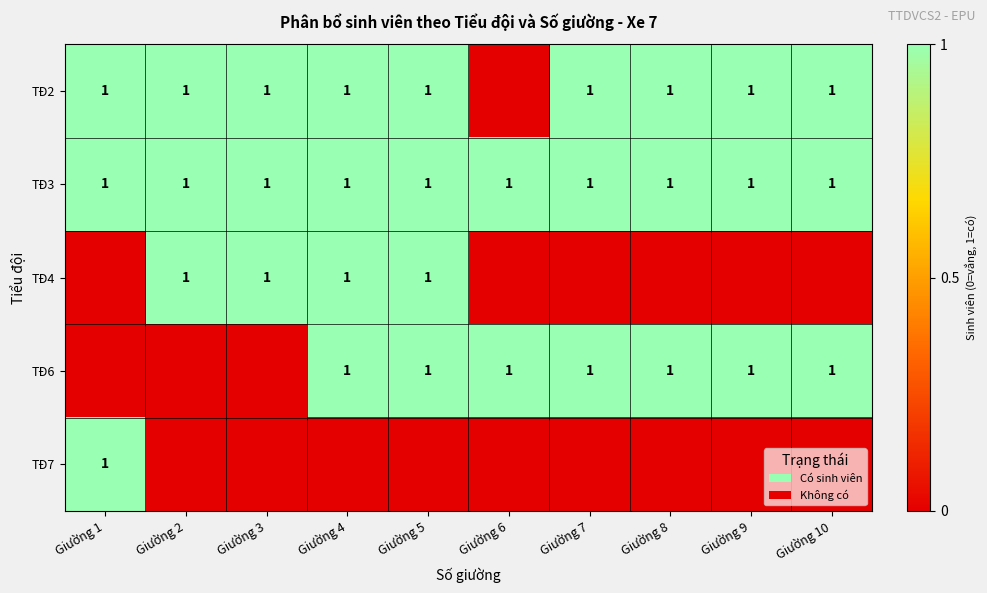

Which category has the lowest value across all series?

Giường 6